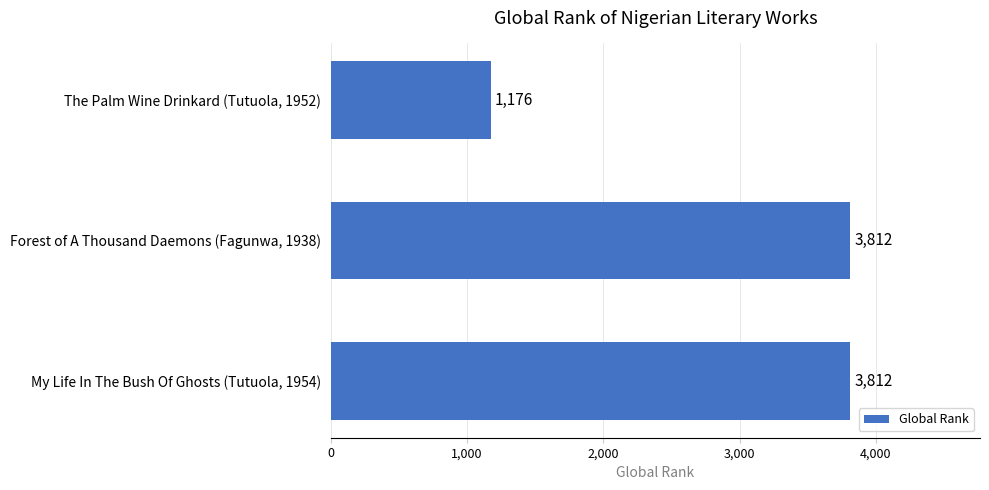

Reading top to bottom, what are all the values shown in this chart?

1176	3812	3812